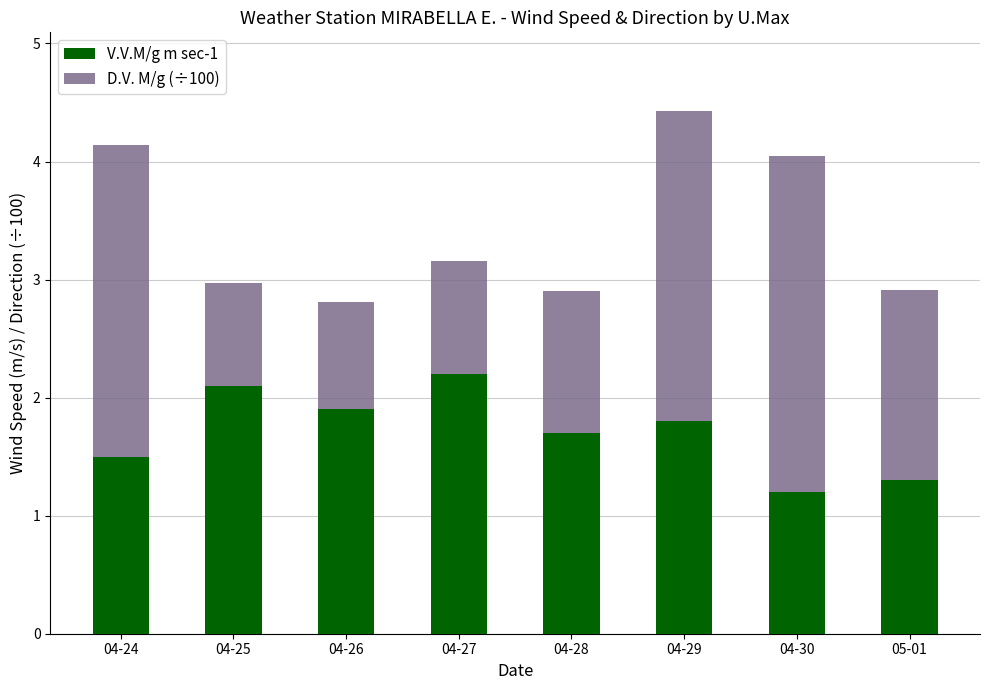

What is the difference between the maximum and minimum values in the V.V.M/g m sec-1 series?

1.0